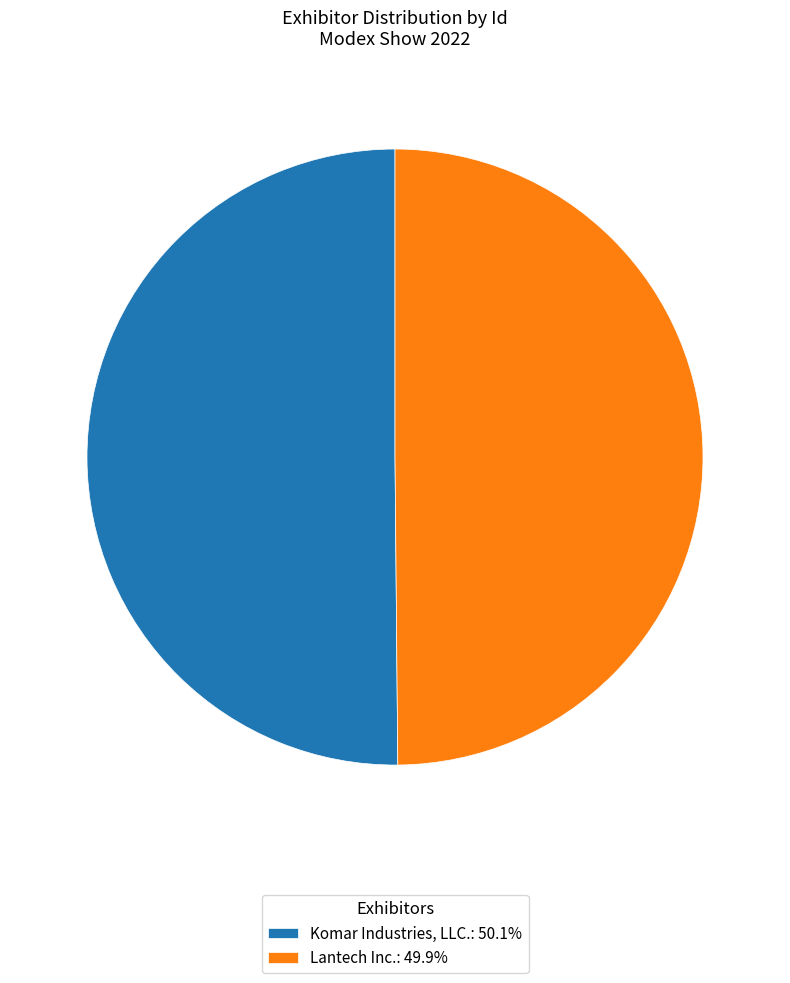

What is the ratio of the value at Lantech Inc.: 49.9% to the value at Komar Industries, LLC.: 50.1%?

1.0